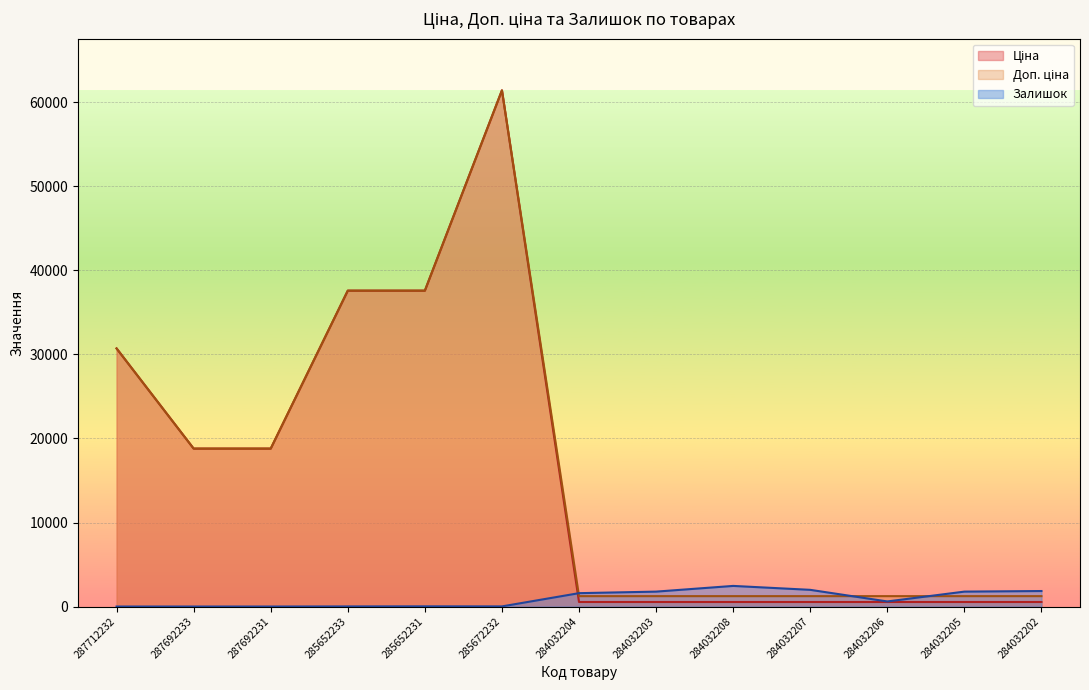

True or false: Залишок and Доп. ціна cross at least once.

True